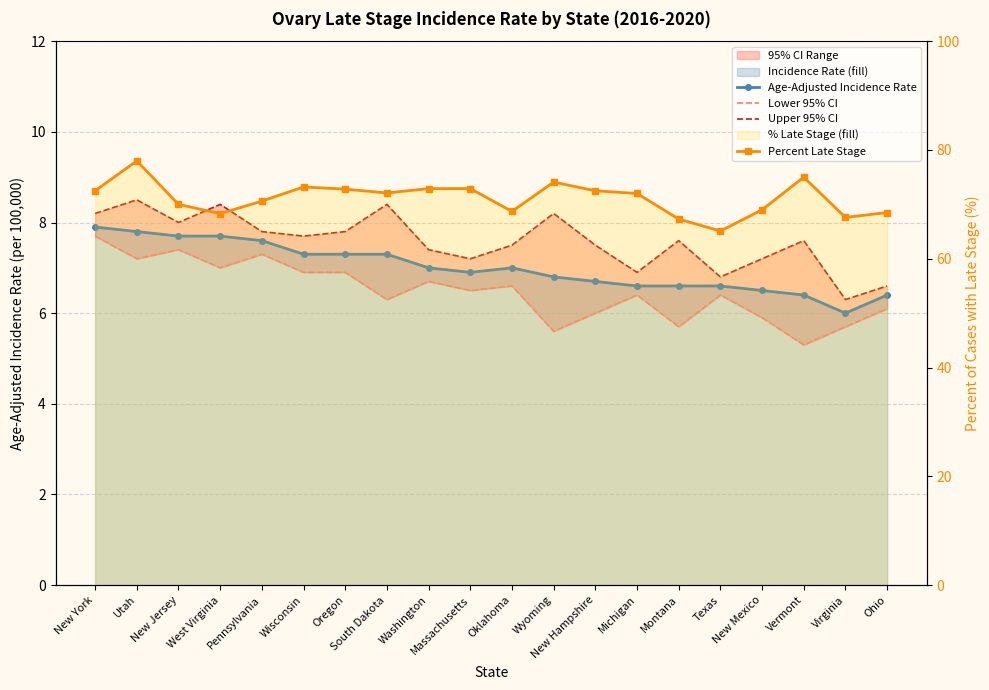

At which label does Upper 95% CI reach its minimum?

Virginia